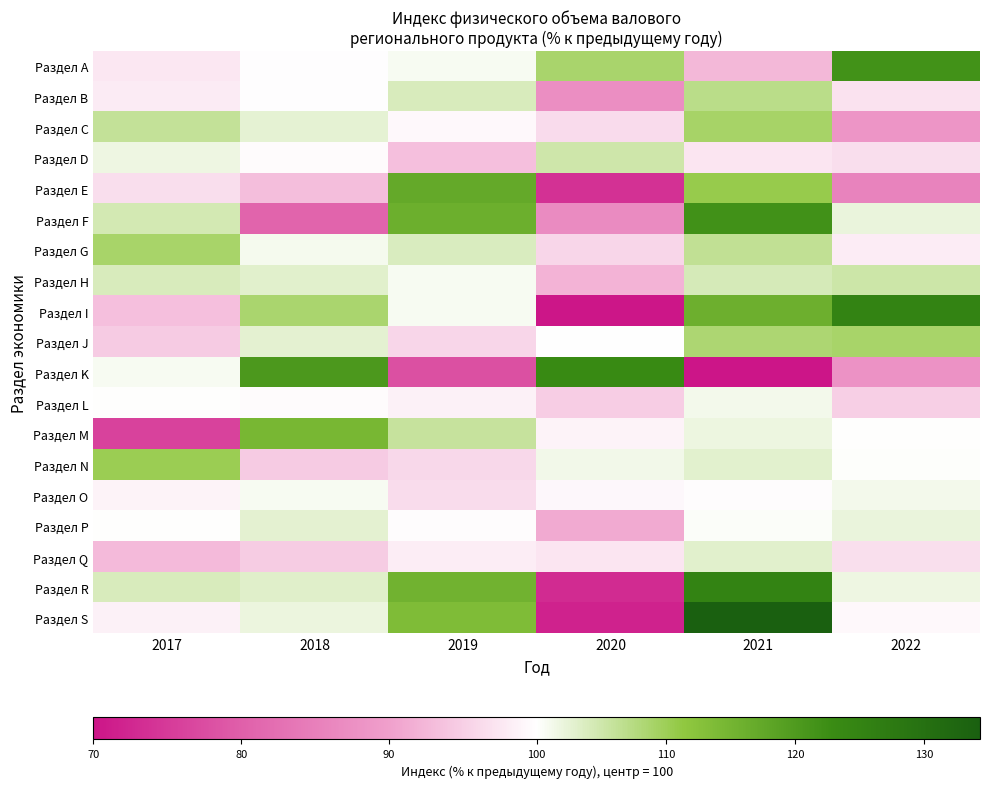

Reading right to left, what are all the values shown in this chart?

Раздел A: 2022=121.6	2021=92.5	2020=108.7	2019=100.7	2018=99.8	2017=97.5
Раздел B: 2022=97.0	2021=107.1	2020=87.3	2019=104.0	2018=99.8	2017=97.9
Раздел C: 2022=88.3	2021=109.0	2020=96.3	2019=99.3	2018=102.6	2017=106.1
Раздел D: 2022=96.6	2021=97.4	2020=105.0	2019=93.4	2018=99.6	2017=101.7
Раздел E: 2022=85.6	2021=110.7	2020=73.8	2019=117.2	2018=93.3	2017=96.5
Раздел F: 2022=102.1	2021=121.8	2020=86.8	2019=116.2	2018=80.7	2017=104.5
Раздел G: 2022=98.1	2021=106.4	2020=95.8	2019=103.8	2018=101.0	2017=108.9
Раздел H: 2022=105.2	2021=104.2	2020=92.1	2019=100.8	2018=103.0	2017=104.0
Раздел I: 2022=125.0	2021=116.0	2020=70.3	2019=100.8	2018=108.6	2017=93.4
Раздел J: 2022=108.9	2021=108.4	2020=99.9	2019=95.7	2018=102.7	2017=94.5
Раздел K: 2022=88.0	2021=61.8	2020=123.3	2019=77.9	2018=120.4	2017=100.7
Раздел L: 2022=95.0	2021=101.1	2020=94.8	2019=98.5	2018=99.6	2017=100.0
Раздел M: 2022=100.0	2021=101.8	2020=98.7	2019=105.8	2018=114.5	2017=76.1
Раздел N: 2022=100.2	2021=102.9	2020=101.2	2019=95.9	2018=94.6	2017=110.3
Раздел O: 2022=101.2	2021=99.7	2020=99.2	2019=96.4	2018=100.7	2017=98.8
Раздел P: 2022=102.1	2021=100.3	2020=91.2	2019=99.7	2018=102.7	2017=100.1
Раздел Q: 2022=96.7	2021=103.0	2020=97.3	2019=98.2	2018=94.7	2017=92.8
Раздел R: 2022=101.7	2021=125.0	2020=73.0	2019=115.5	2018=103.2	2017=104.0
Раздел S: 2022=99.4	2021=134.3	2020=71.8	2019=113.6	2018=101.9	2017=98.5